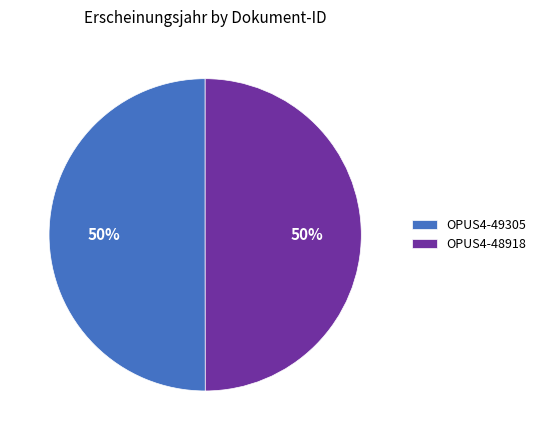

What is the ratio of the value at OPUS4-49305 to the value at OPUS4-48918?

1.0